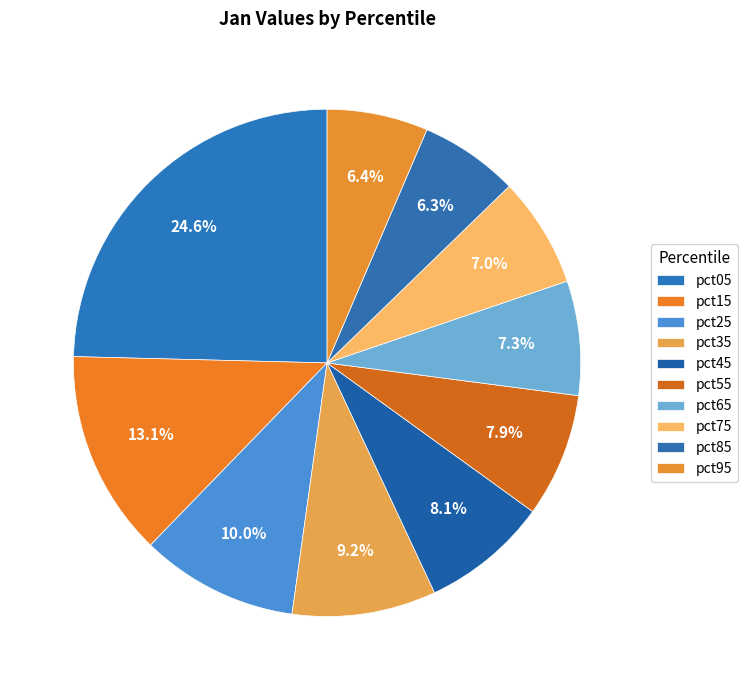

How many segments does this pie chart have?

10